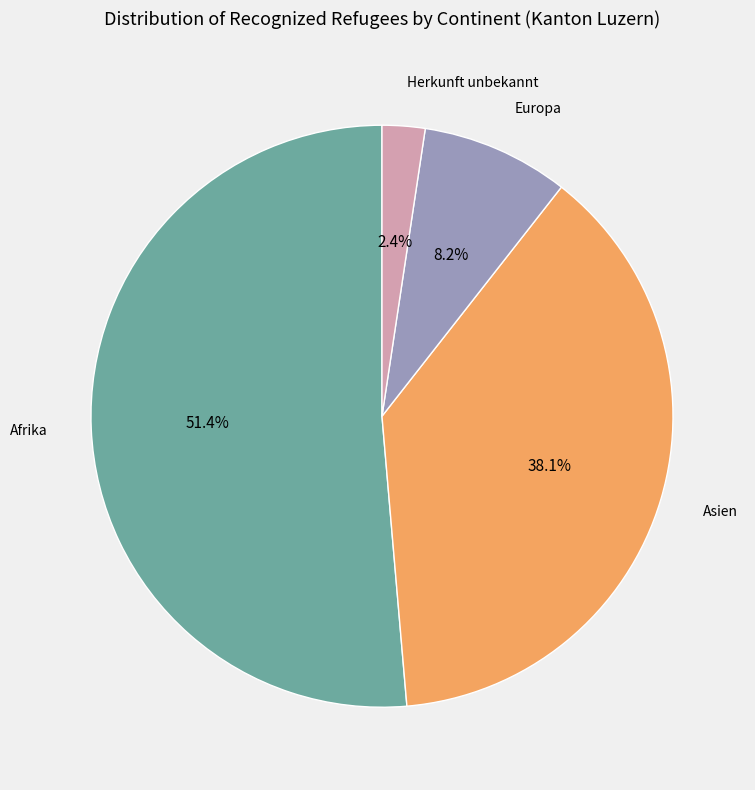

Is there a majority slice in this chart?

Yes